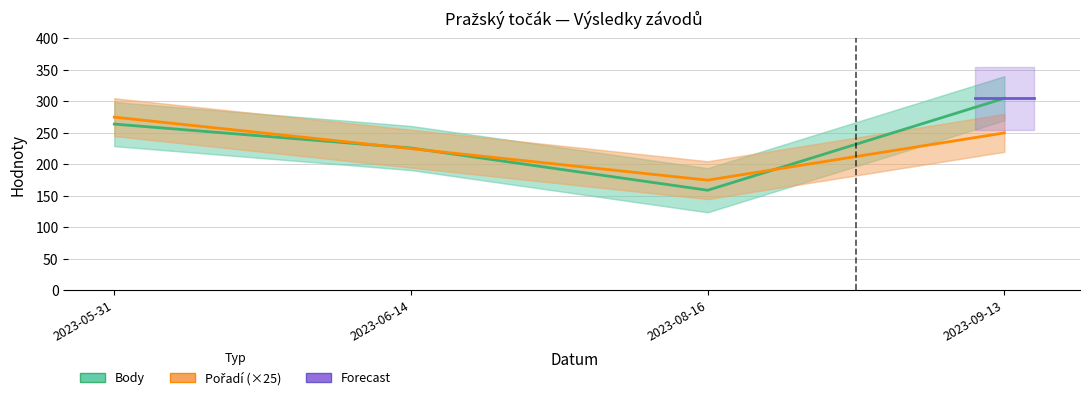

True or false: Pořadí has a value of 489 at 2023-05-31.

False